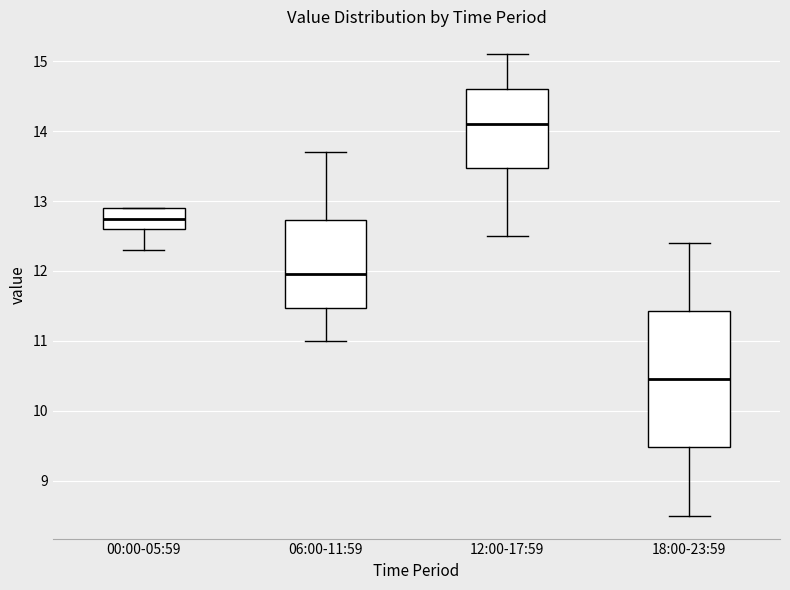

Comparing the boxes themselves (not the whiskers), which one is the tallest?

18:00-23:59